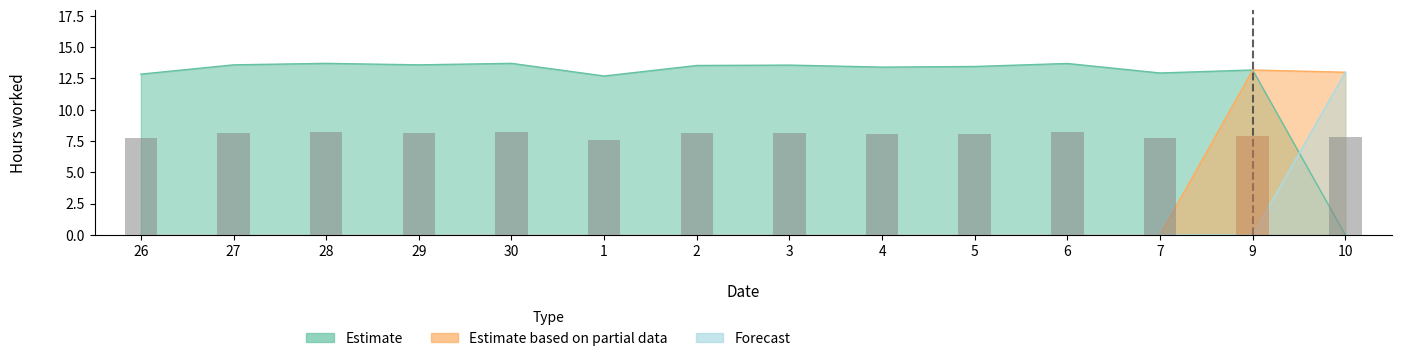

Reading left to right, transcribe all the data shown in this chart.

Estimate: 26=12.8	27=13.6	28=13.7	29=13.6	30=13.7	1=12.7	2=13.5	3=13.6	4=13.4	5=13.5	6=13.7	7=12.9	9=13.2	10=0.0
Estimate based on partial data: 26=0.0	27=0.0	28=0.0	29=0.0	30=0.0	1=0.0	2=0.0	3=0.0	4=0.0	5=0.0	6=0.0	7=0.0	9=13.2	10=13.0
Forecast: 26=0.0	27=0.0	28=0.0	29=0.0	30=0.0	1=0.0	2=0.0	3=0.0	4=0.0	5=0.0	6=0.0	7=0.0	9=0.0	10=13.0